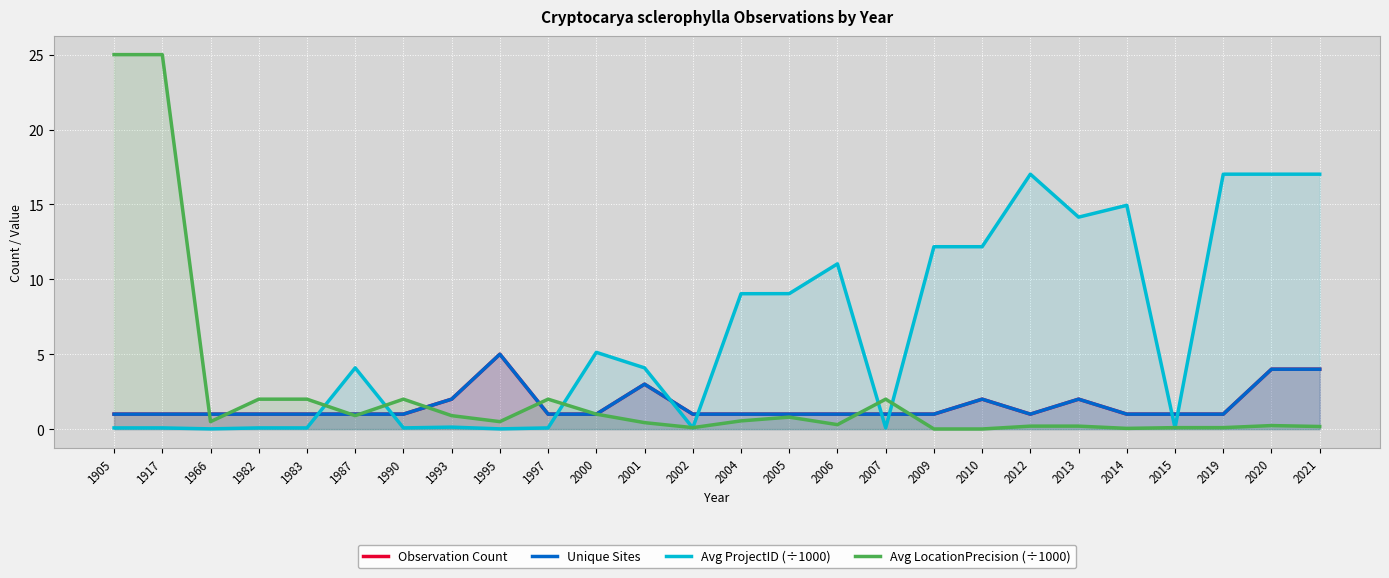

At which label does Observation Count reach its minimum?

1905